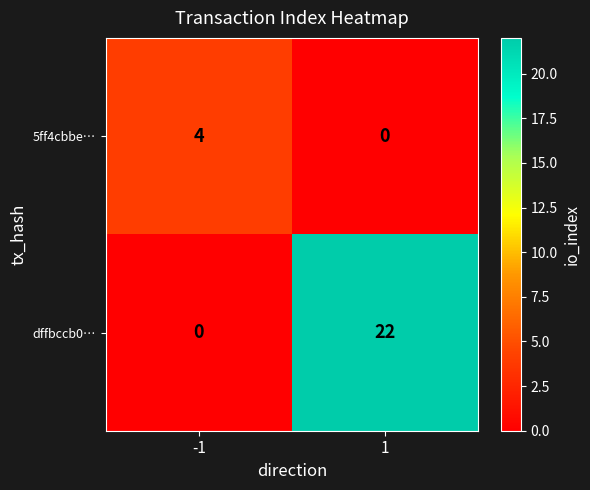

At how many categories does at least one series exceed 3?

2